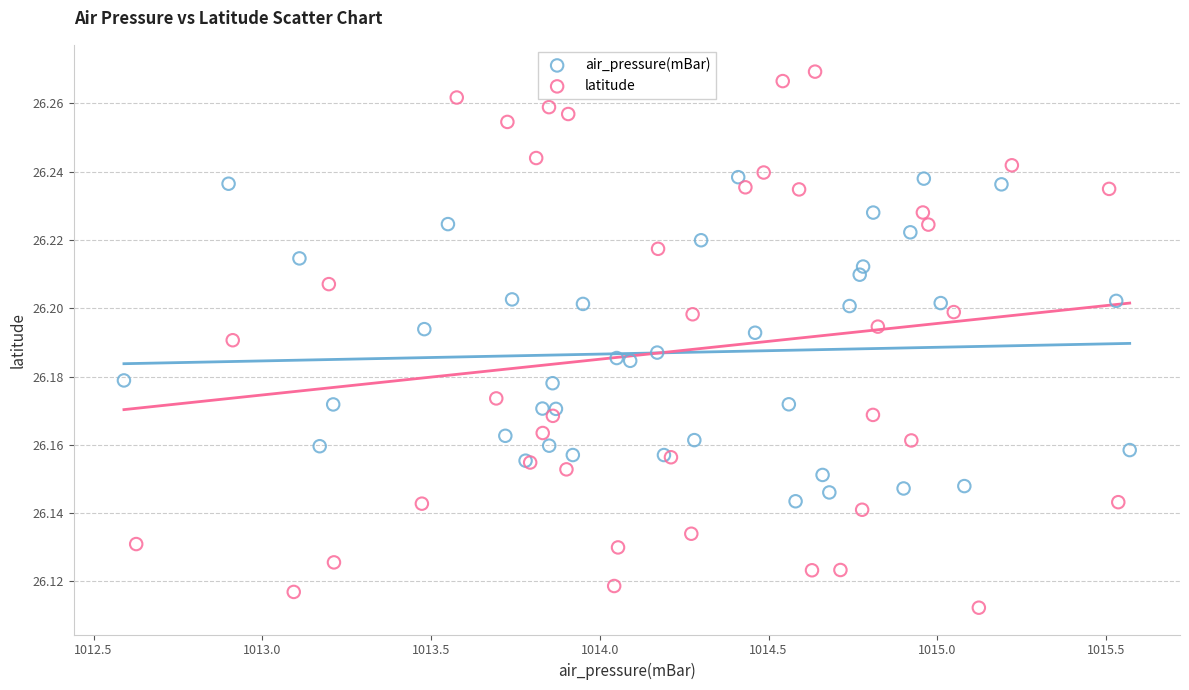

Which series reaches the maximum Y coordinate?

latitude